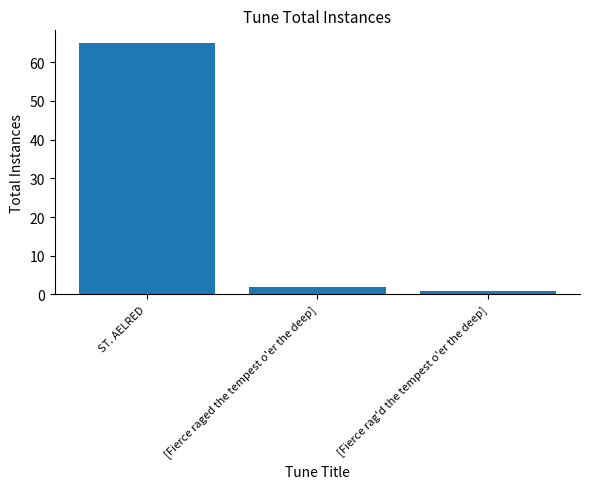

Is it true that the value at ST. AELRED is 108?

False